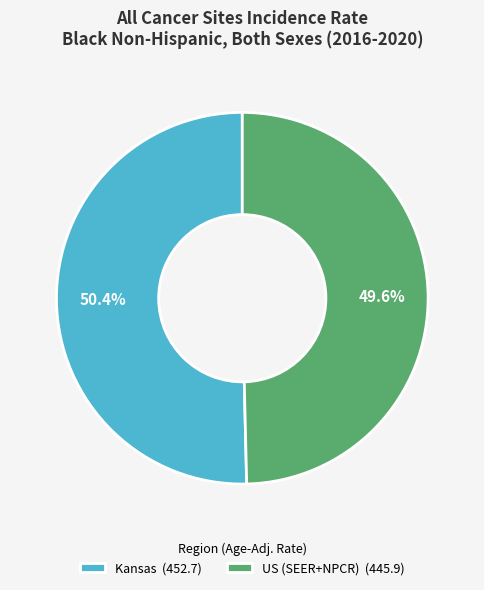

How many slices are in this pie chart?

2